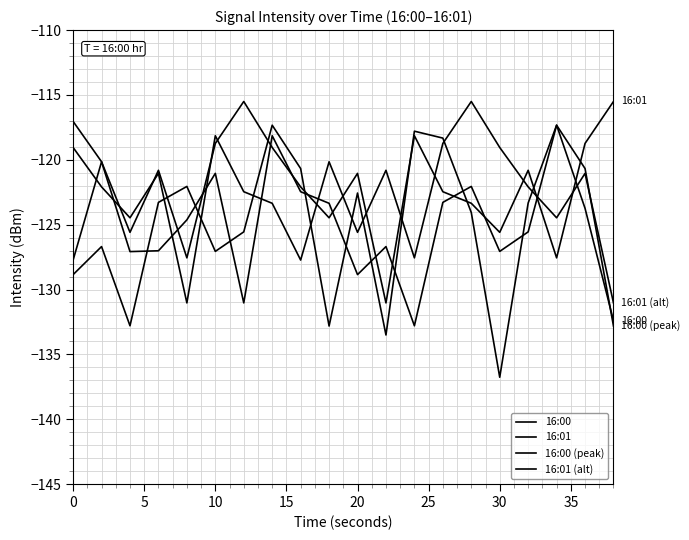

True or false: 16:01 (alt) has more than 2 points higher than both neighbors.

True